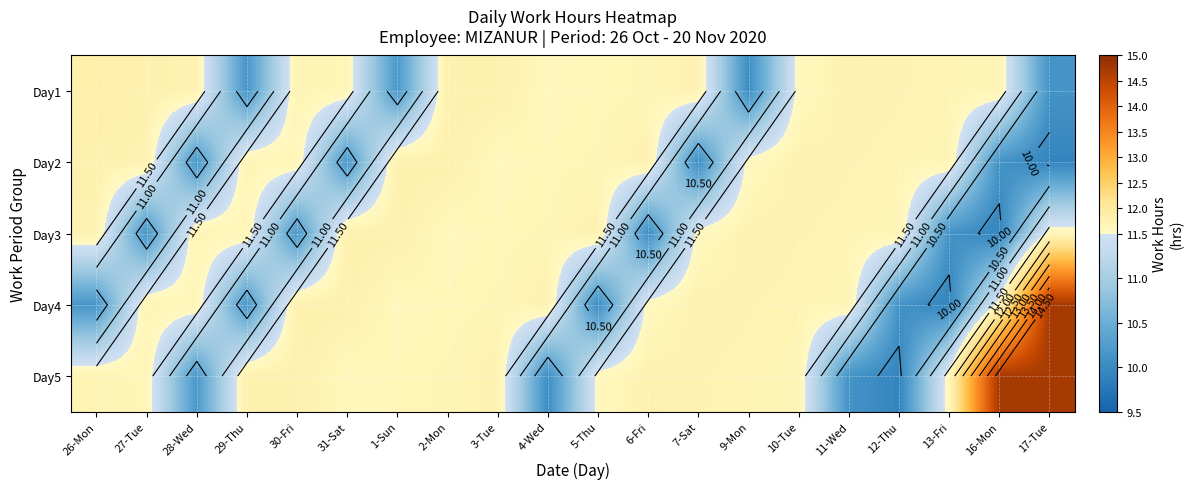

At which label does Day3 reach its minimum?

16-Mon